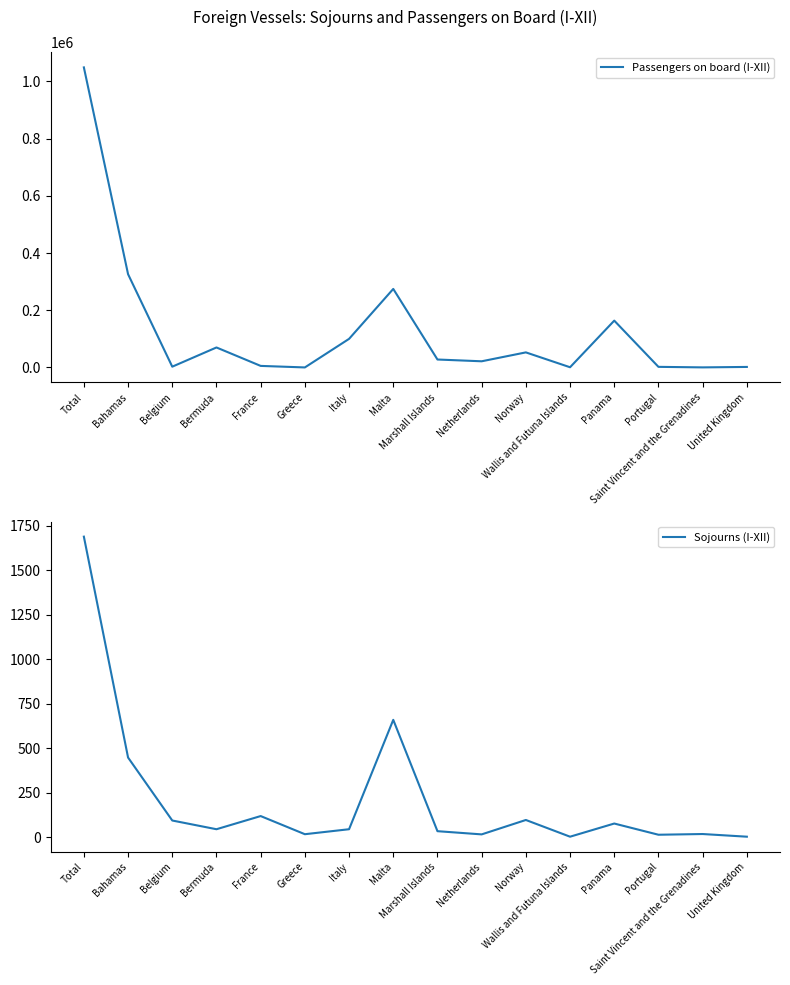

Reading left to right, transcribe all the data shown in this chart.

Passengers on board (I-XII): Total=1048916	Bahamas=325983	Belgium=2714	Bermuda=69846	France=5415	Greece=57	Italy=99914	Malta=274510	Marshall Islands=27754	Netherlands=21552	Norway=52660	Wallis and Futuna Islands=693	Panama=163686	Portugal=2096	Saint Vincent and the Grenadines=233	United Kingdom=1803
Sojourns (I-XII): Total=1690	Bahamas=448	Belgium=94	Bermuda=45	France=119	Greece=17	Italy=45	Malta=660	Marshall Islands=34	Netherlands=16	Norway=97	Wallis and Futuna Islands=3	Panama=77	Portugal=14	Saint Vincent and the Grenadines=18	United Kingdom=3